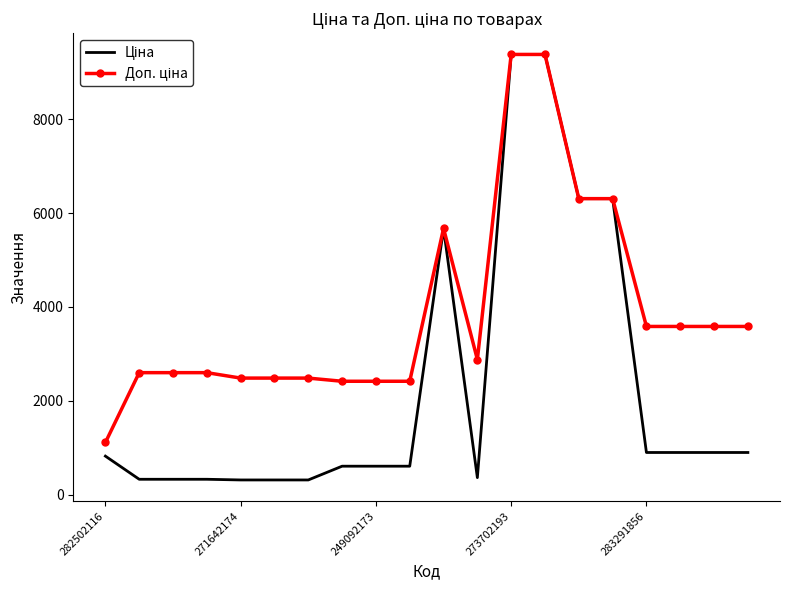

What is the smallest value displayed?

310.3